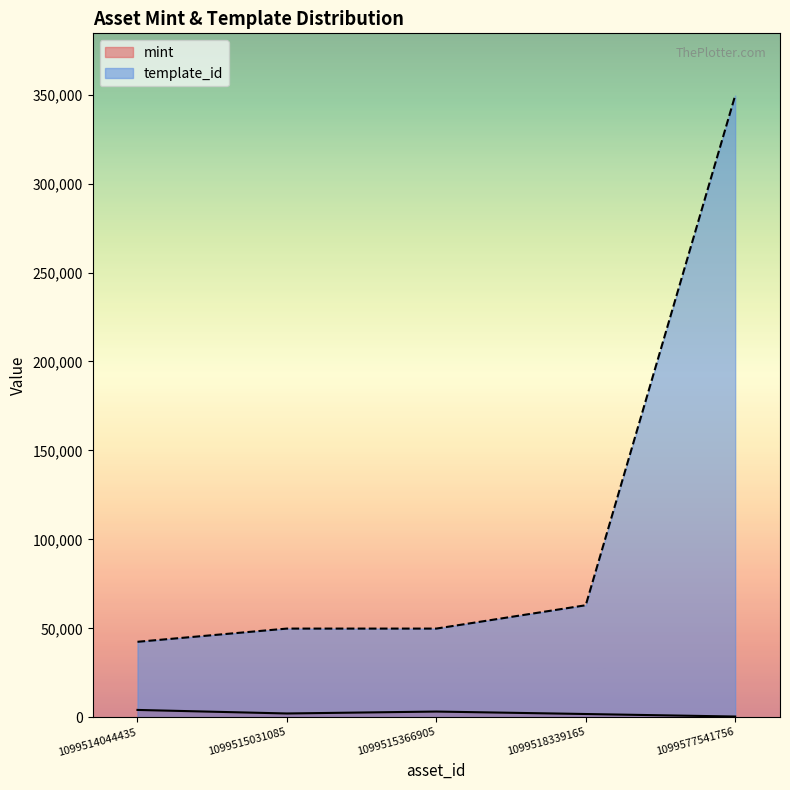

At 1099577541756, list the series in order from smallest to largest.

mint, template_id